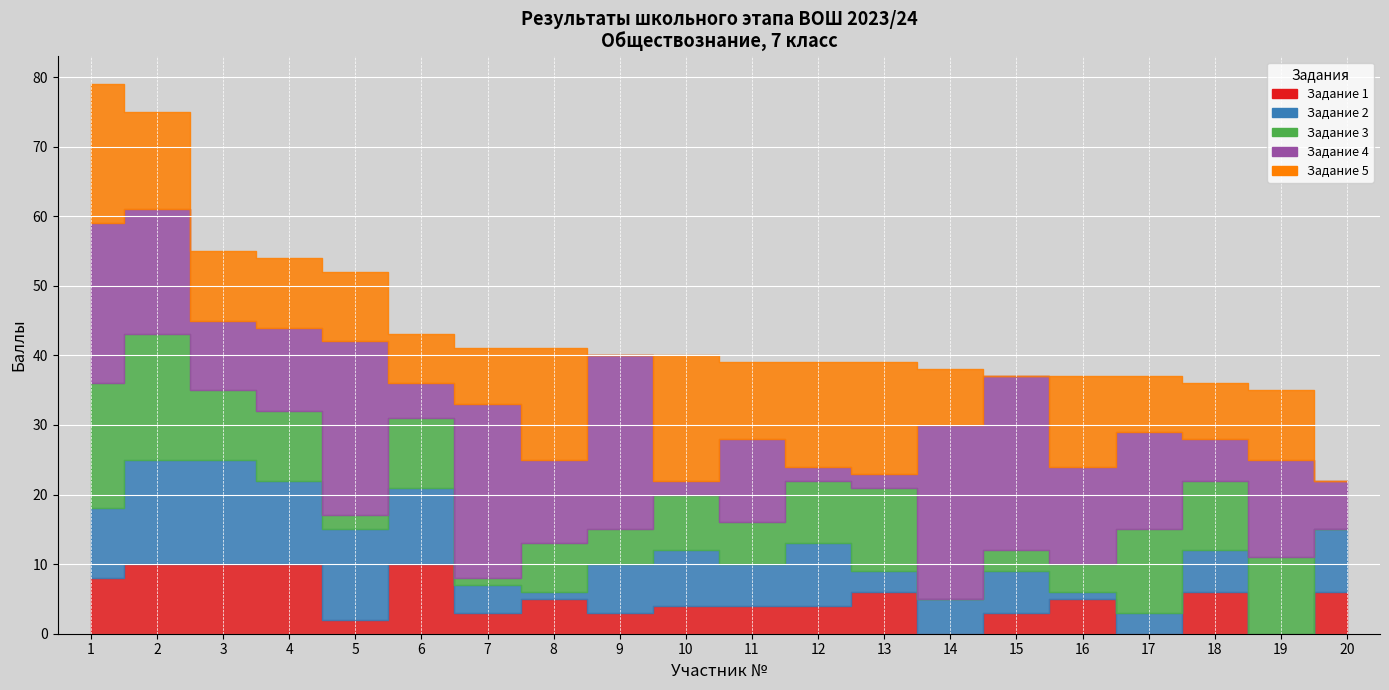

Which category has the highest value in the Задание 3 series?

1